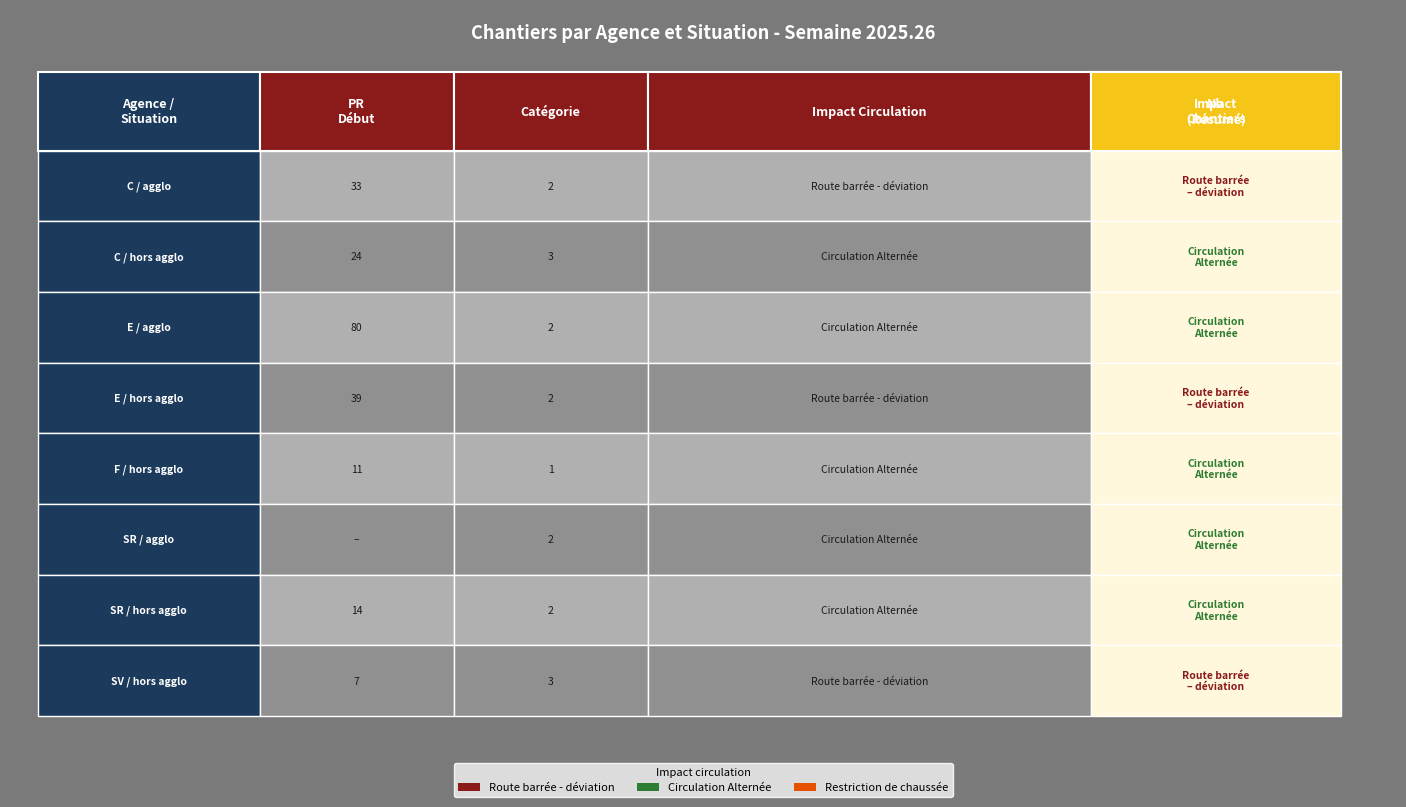

How many distinct data groups are displayed?

5